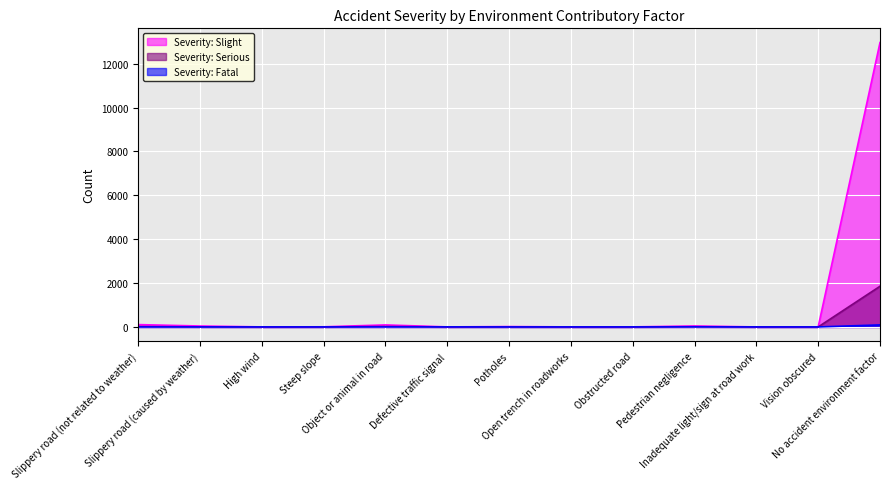

Does the chart display data point markers on the line(s)?

No